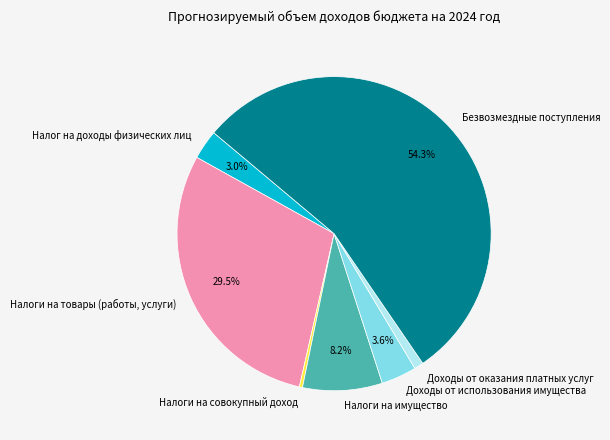

Rank the categories by value from highest to lowest.

Безвозмездные поступления, Налоги на товары (работы, услуги), Налоги на имущество, Доходы от использования имущества, Налог на доходы физических лиц, Доходы от оказания платных услуг, Налоги на совокупный доход